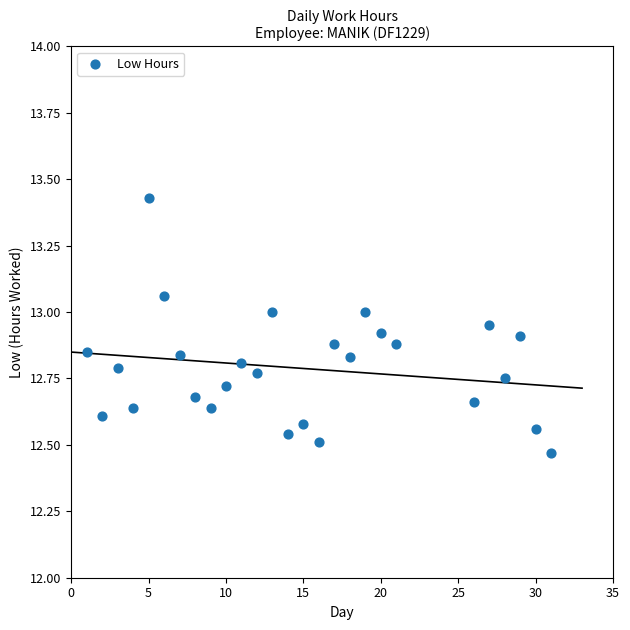

What is the range of X values (max minus min)?

30.0